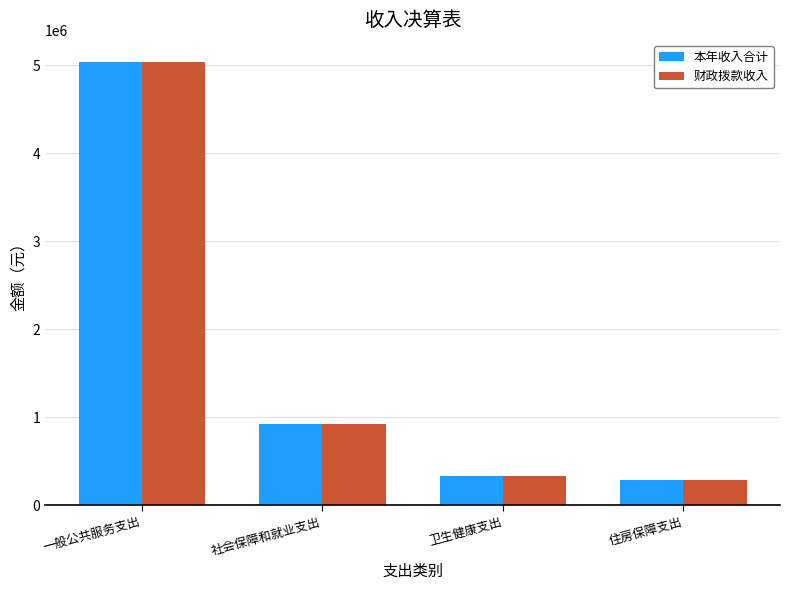

The 财政拨款收入 series shows 1653154.1 at 社会保障和就业支出. True or false?

False